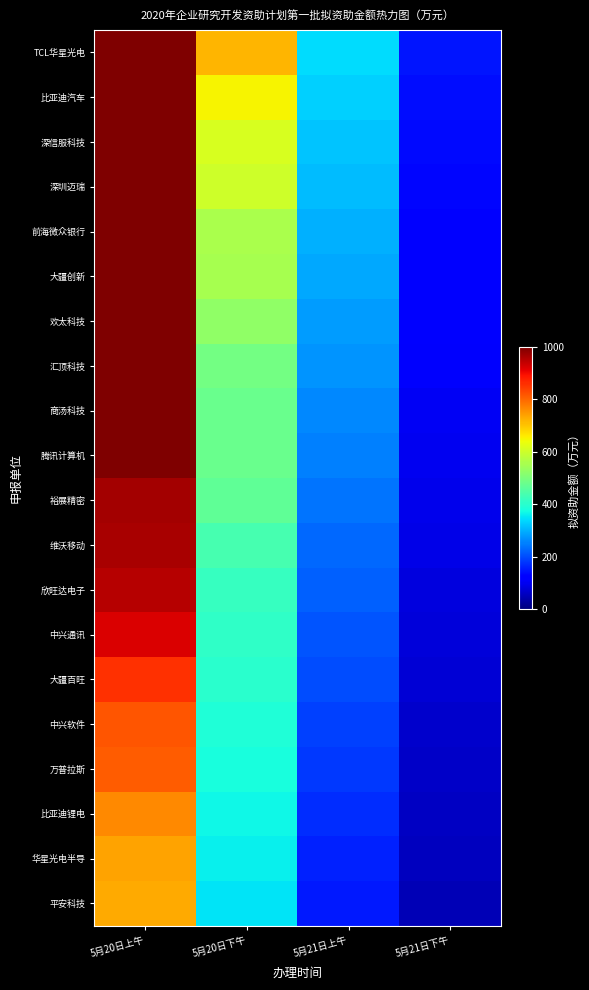

Count the number of categories in the chart.

4